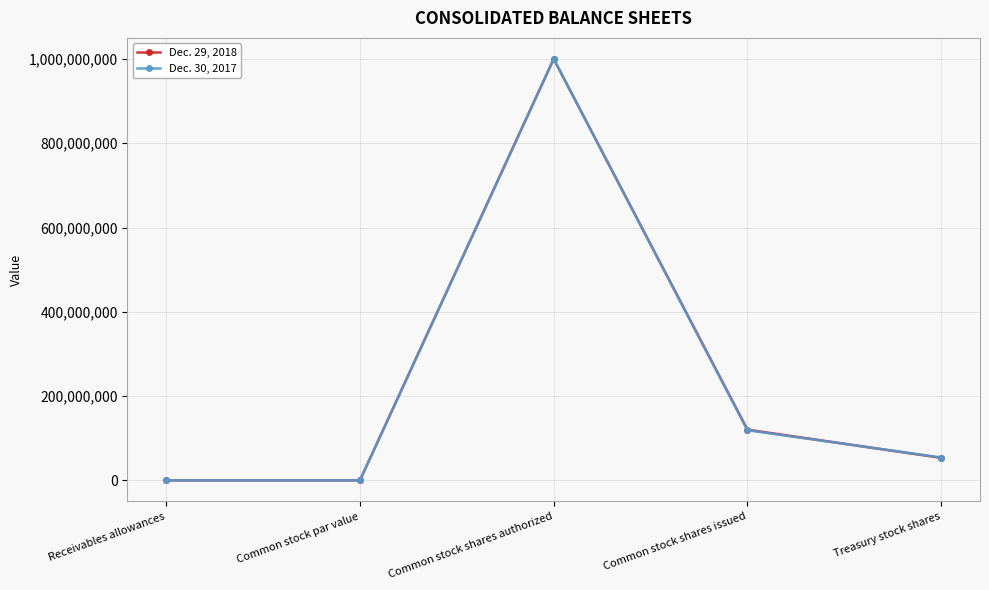

What are all the series names shown in the legend?

Dec. 29, 2018, Dec. 30, 2017